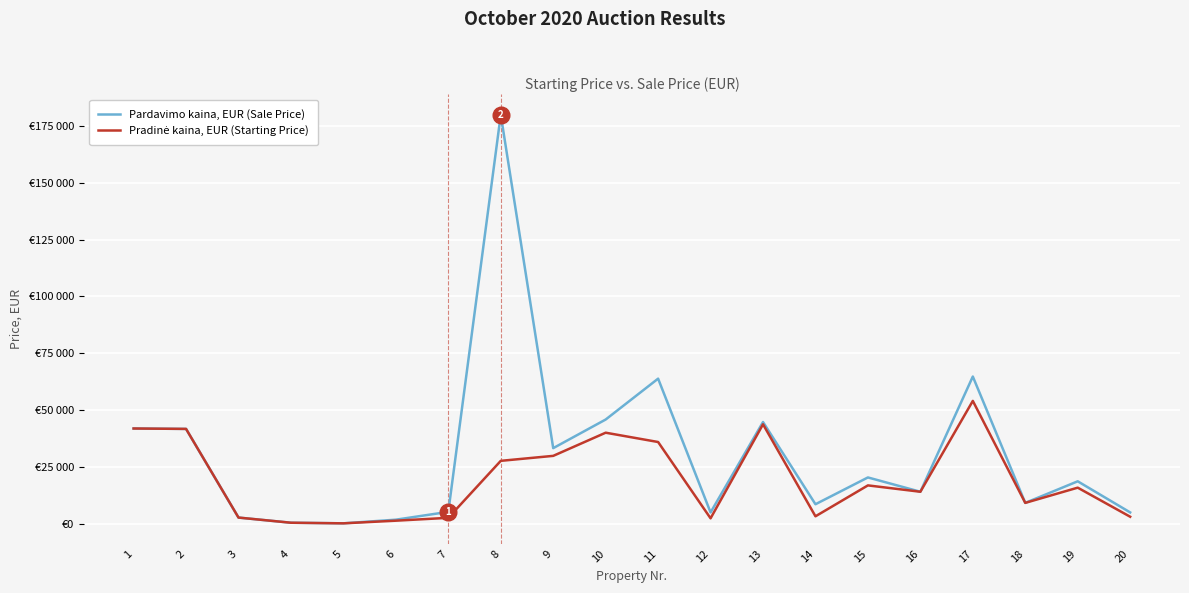

Does the chart display data point markers on the line(s)?

No